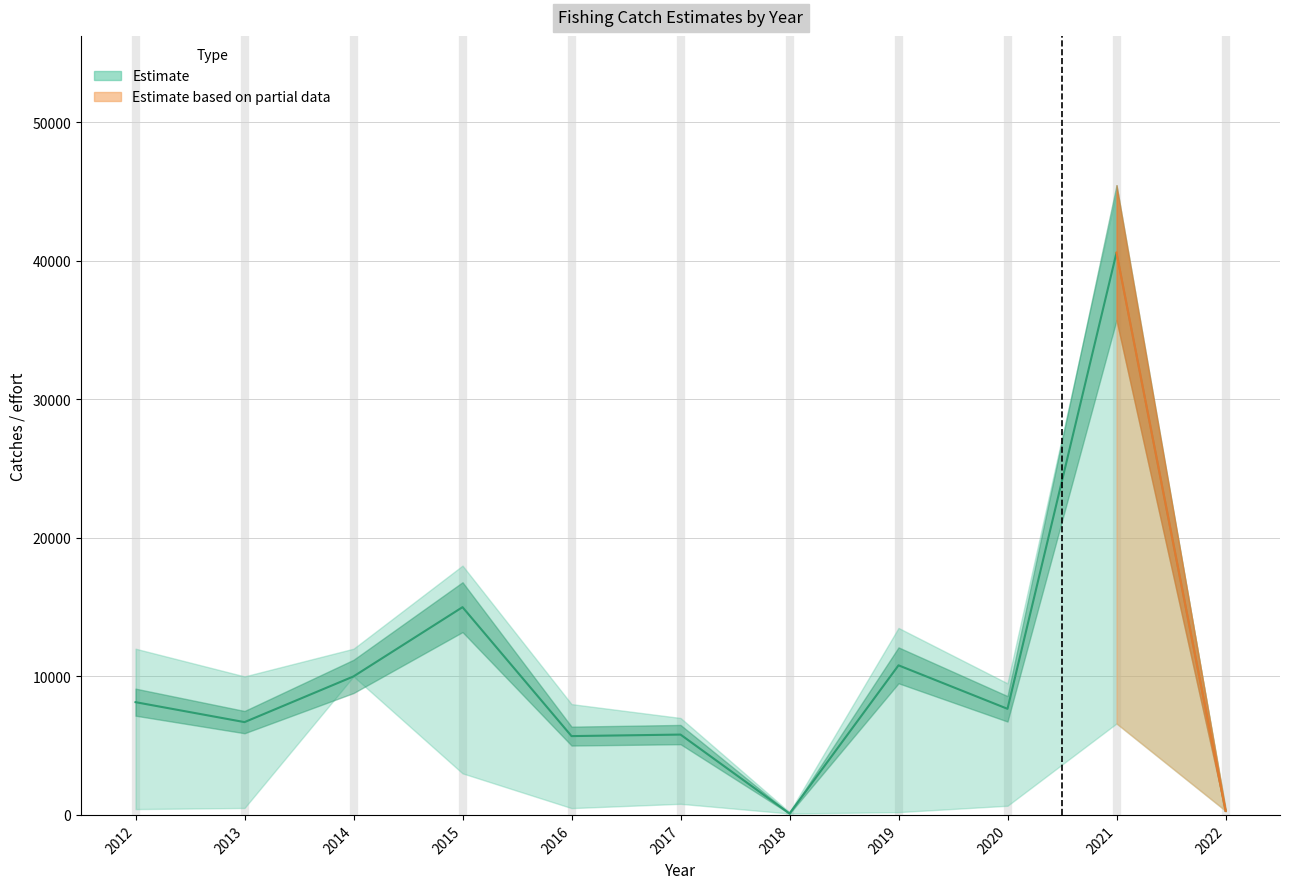

What is the sum of the values at 2014 and 2013?

16700